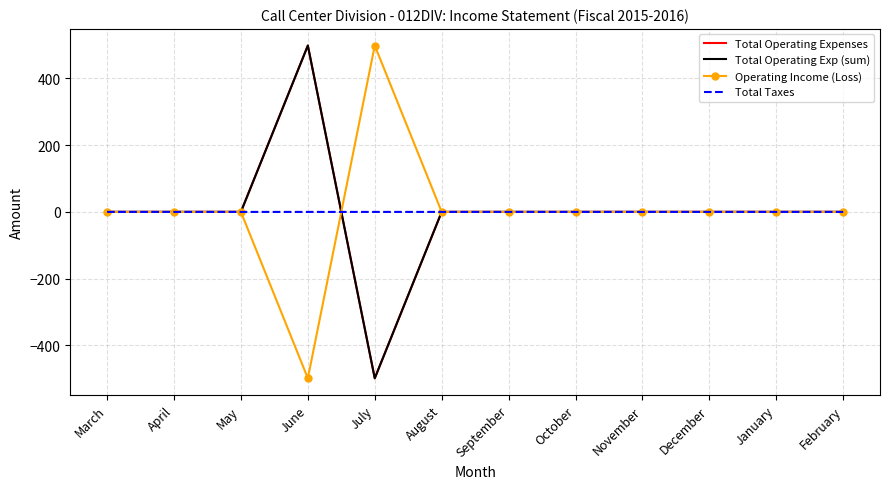

What is the difference between the second highest and minimum values in the Operating Income (Loss) series?

498.4